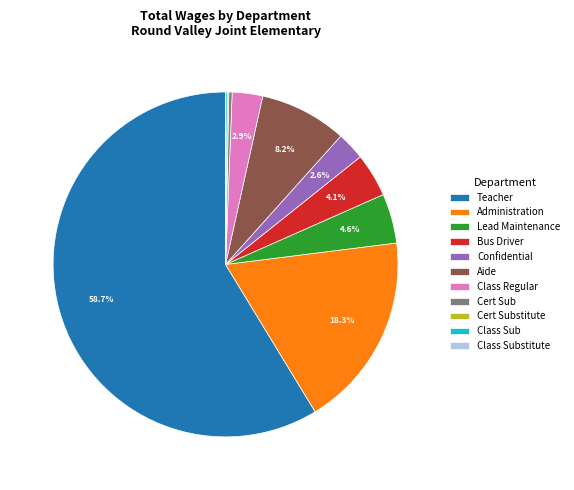

Between Class Regular and Teacher, which is larger?

Teacher